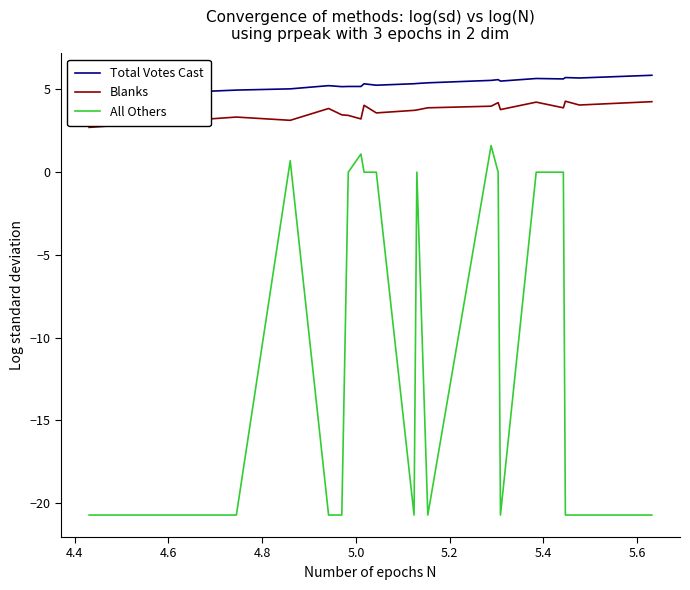

True or false: Blanks and All Others intersect in this chart.

False